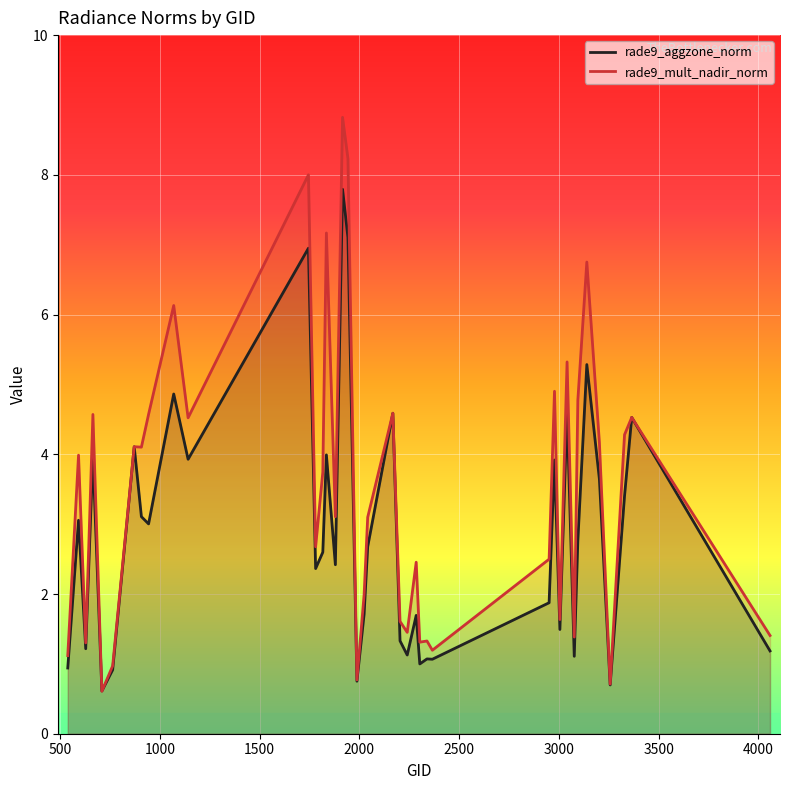

List the series in order of their peak value, lowest first.

rade9_aggzone_norm, rade9_mult_nadir_norm